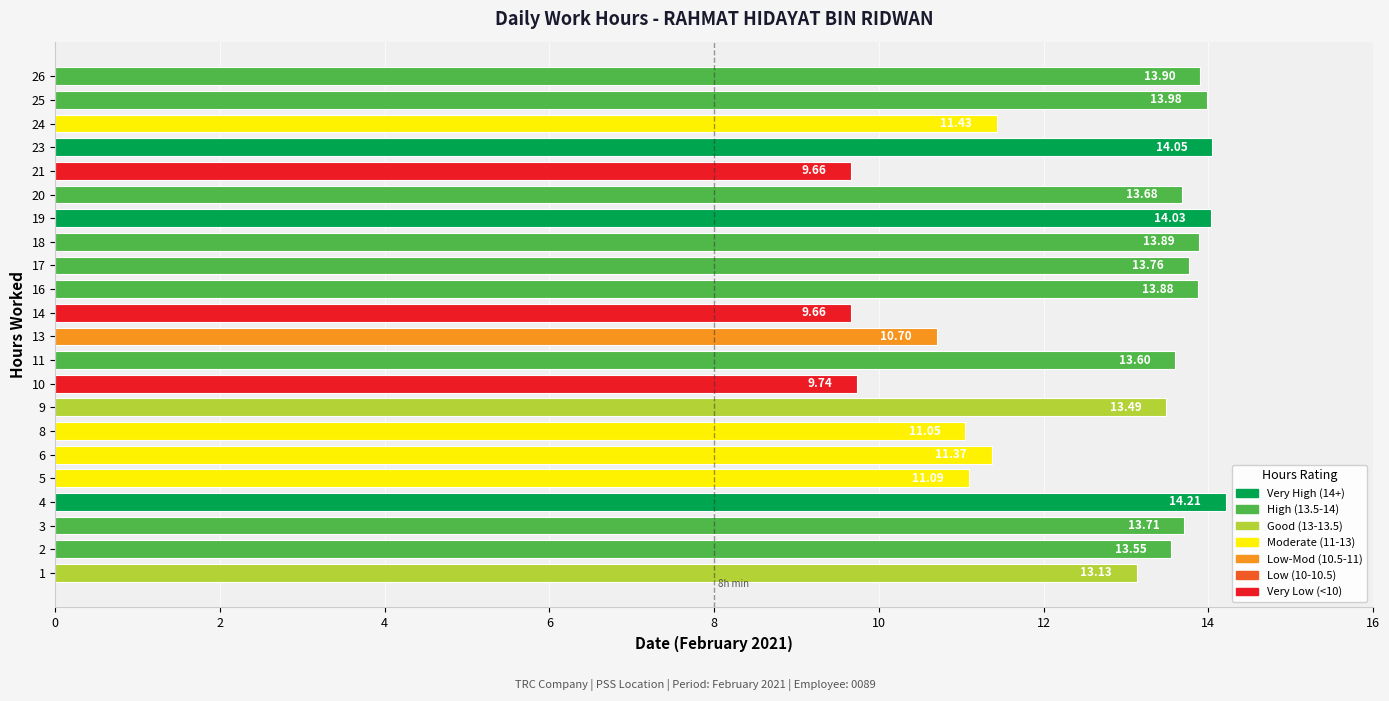

What is the sum of all values?

277.6